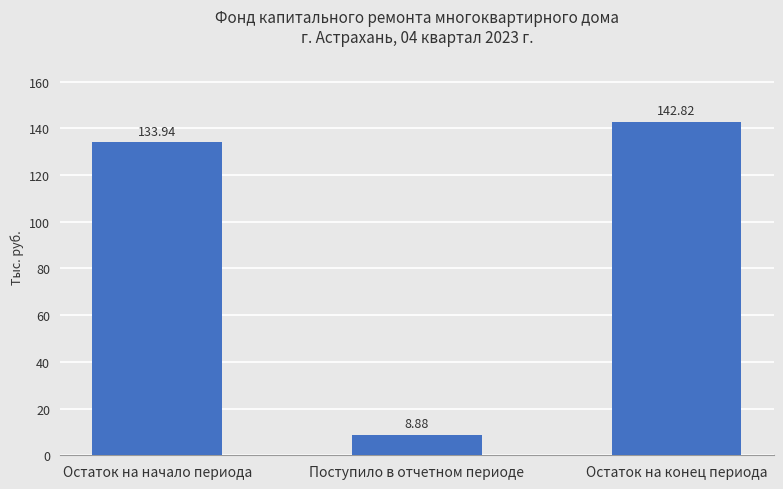

Where is the data nearest to the value 75?

Остаток на начало периода